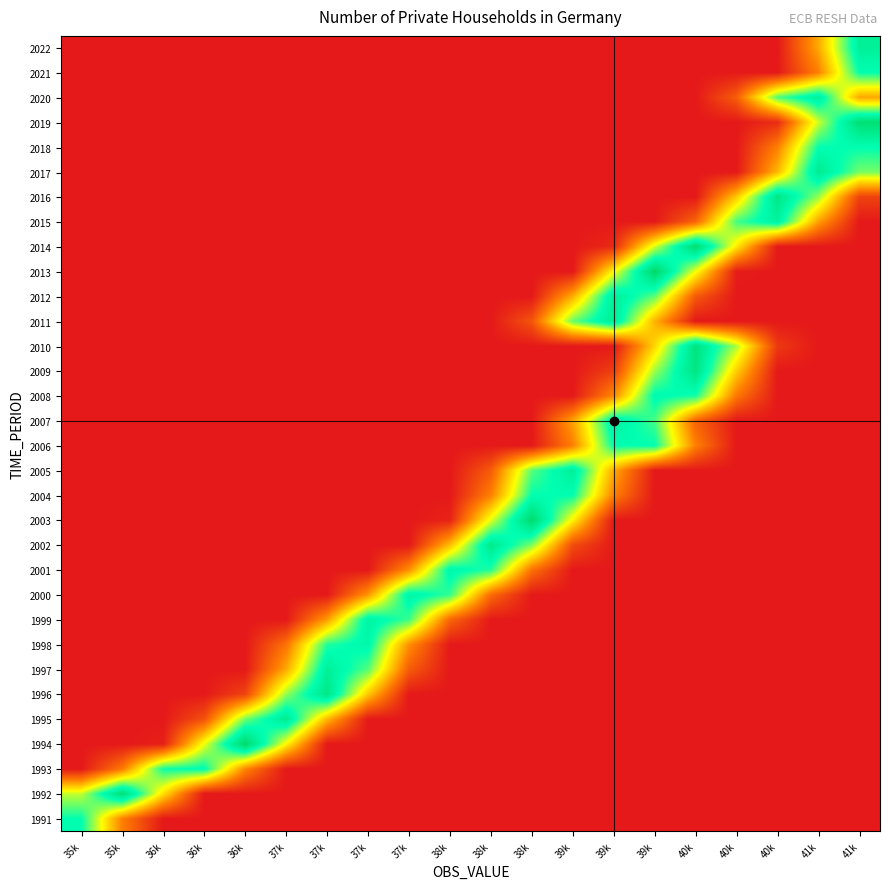

Rank the series by their maximum value, from highest to lowest.

2013, 1994, 2003, 2014, 2019, 1992, 2010, 2009, 2016, 1996, 2002, 2017, 1995, 2011, 2012, 2005, 1997, 2022, 2020, 2007, 2015, 1999, 2000, 2001, 1998, 2008, 1993, 2018, 2004, 2006, 1991, 2021